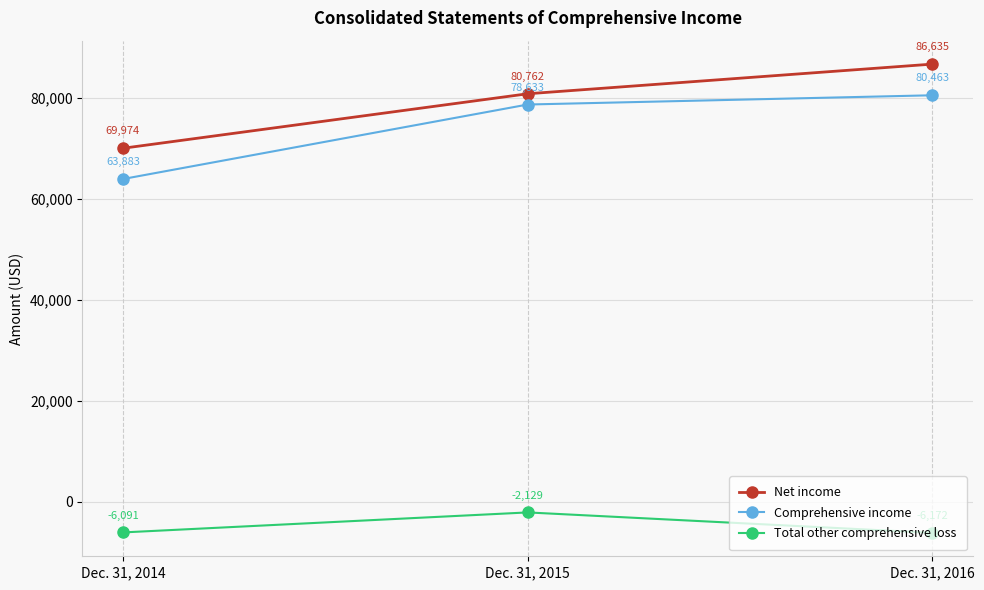

At which category is the sum across all series the highest?

Dec. 31, 2016